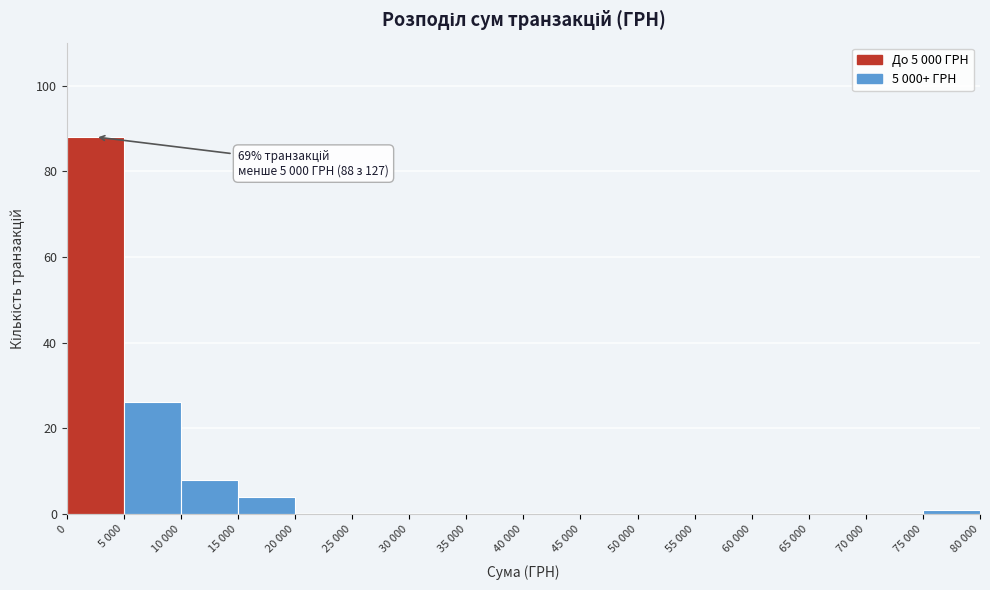

Reading left to right, extract all data points from this chart.

0=88	5 000=26	10 000=8	15 000=4	20 000=0	25 000=0	30 000=0	35 000=0	40 000=0	45 000=0	50 000=0	55 000=0	60 000=0	65 000=0	70 000=0	75 000=1